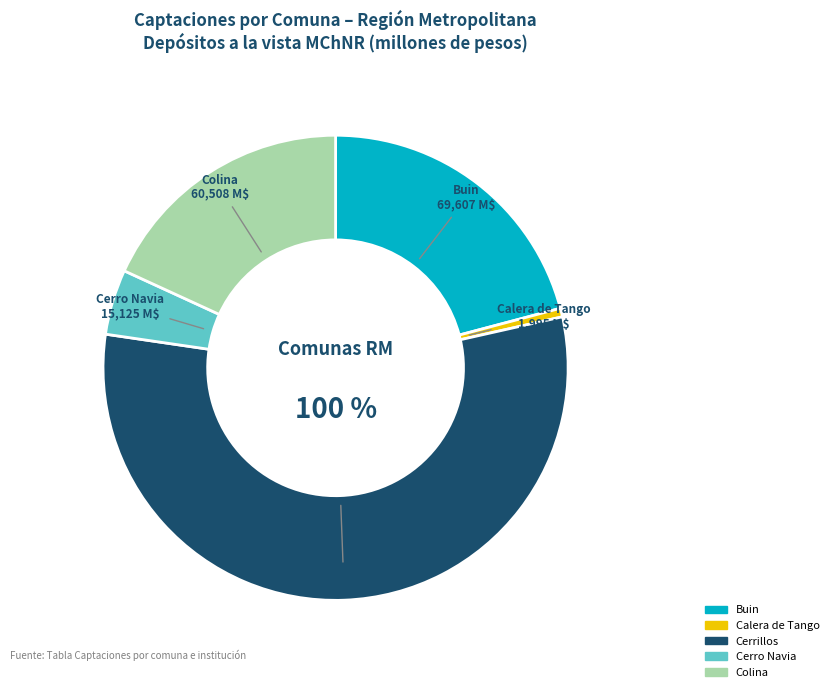

What is the majority slice?

Cerrillos